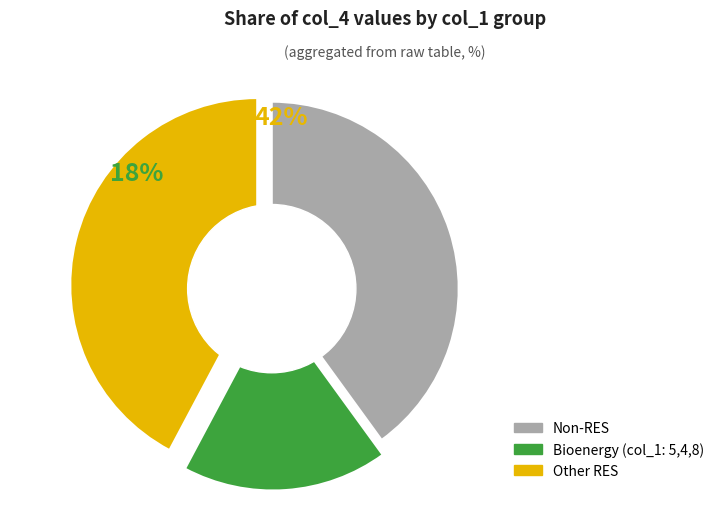

Is it true that 3 is 16% of the pie?

False